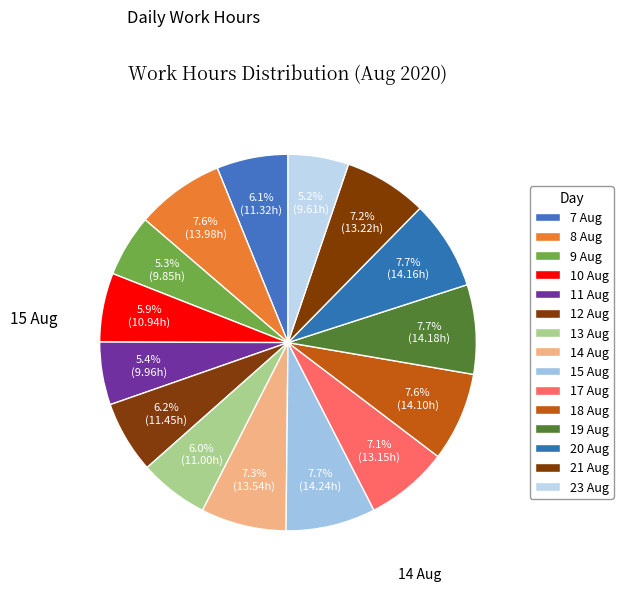

To the nearest percent, what is the difference between the 7 Aug and 20 Aug slice percentages?

2%